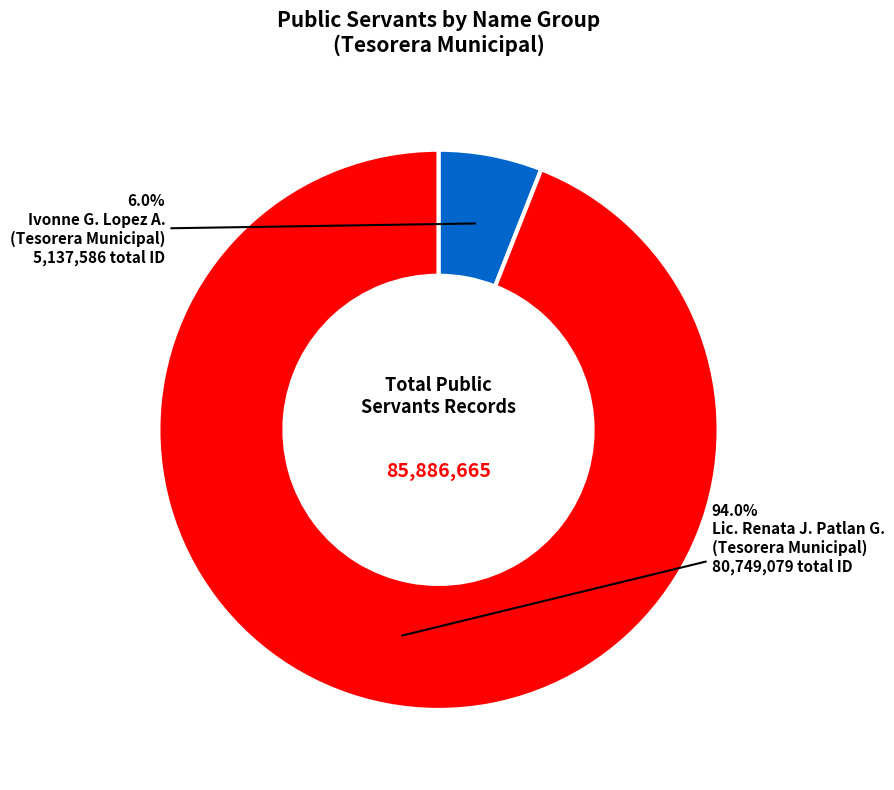

Is there a majority slice in this chart?

Yes